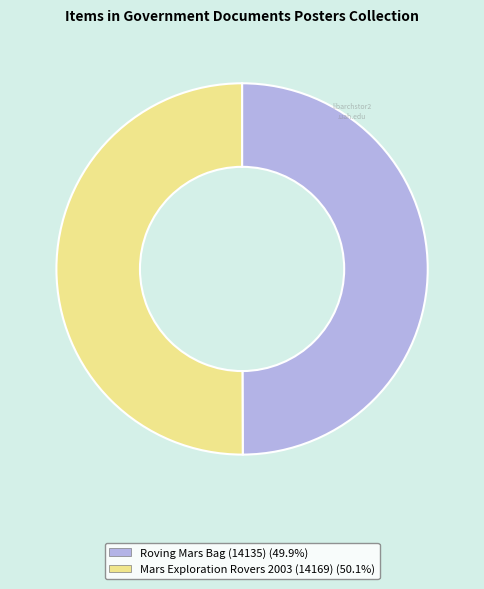

What is the ratio of the value at Mars Exploration Rovers 2003 (14169) (50.1%) to the value at Roving Mars Bag (14135) (49.9%)?

1.0